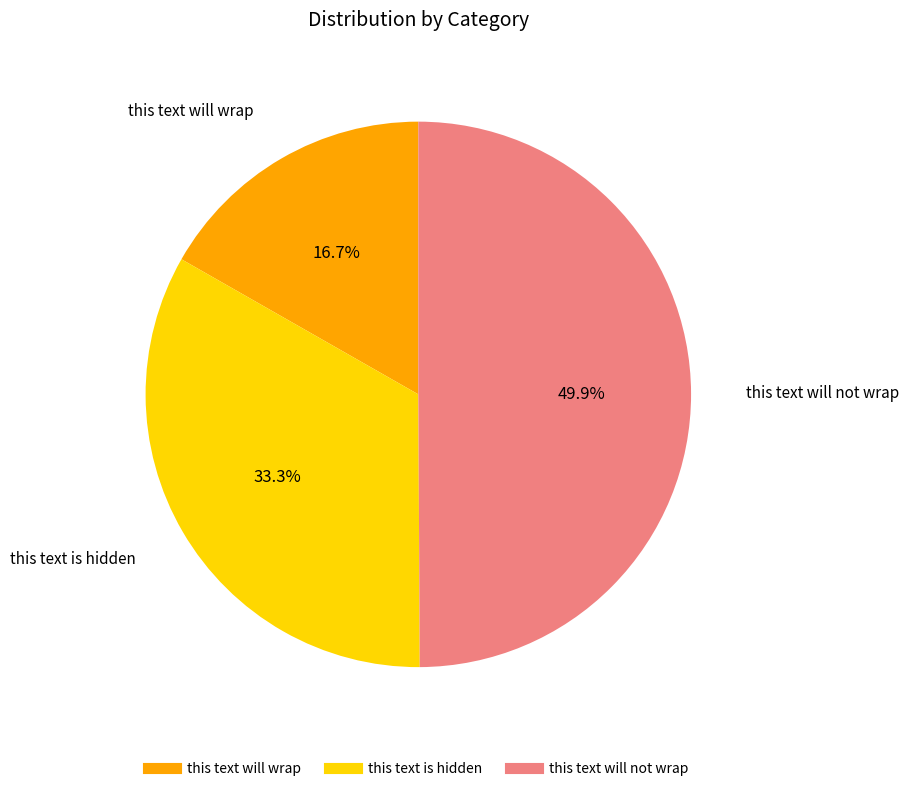

How much of the chart is everything except this text will not wrap?

50.1%